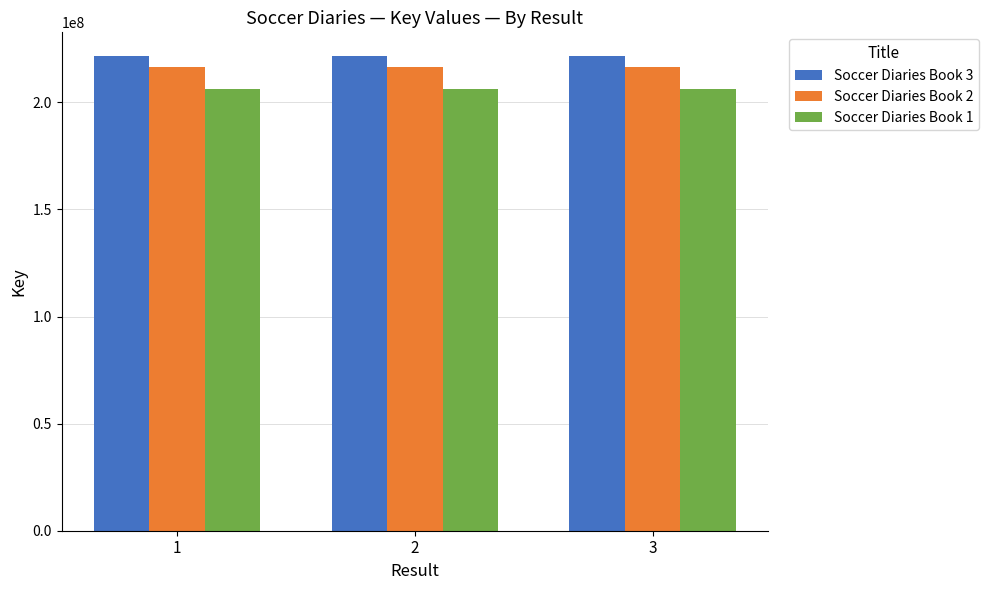

How many categories are shown in the chart?

3